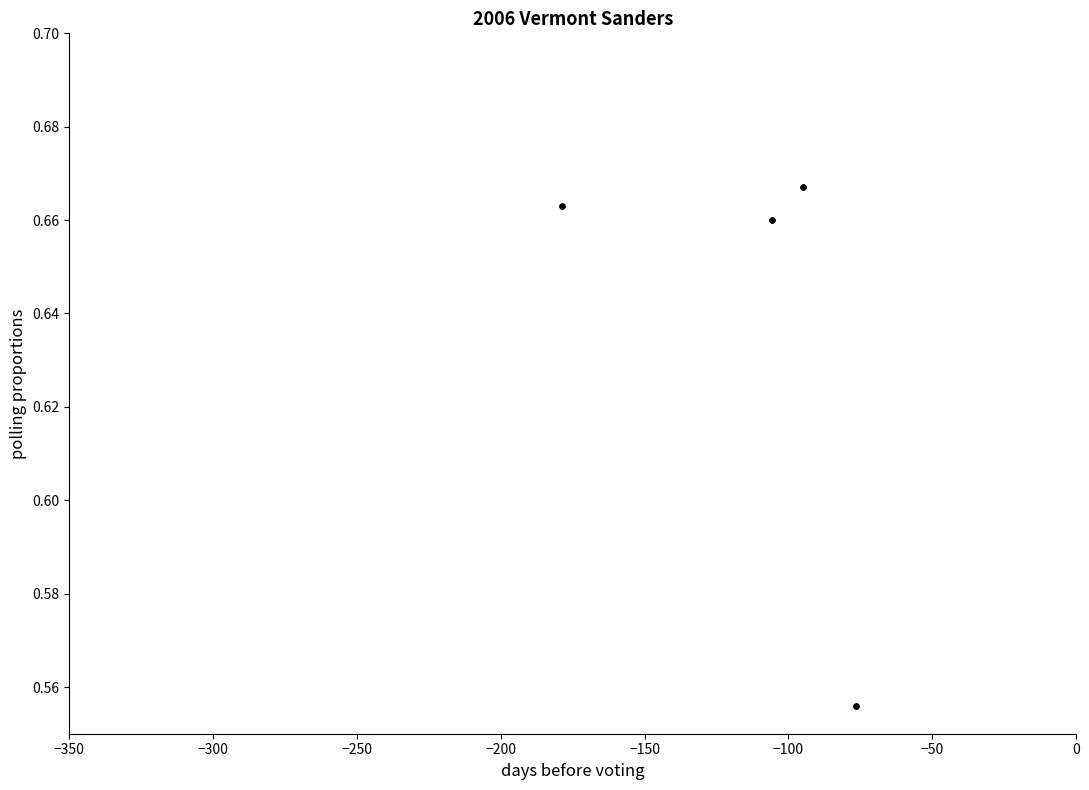

Which series contains the highest Y value?

observations